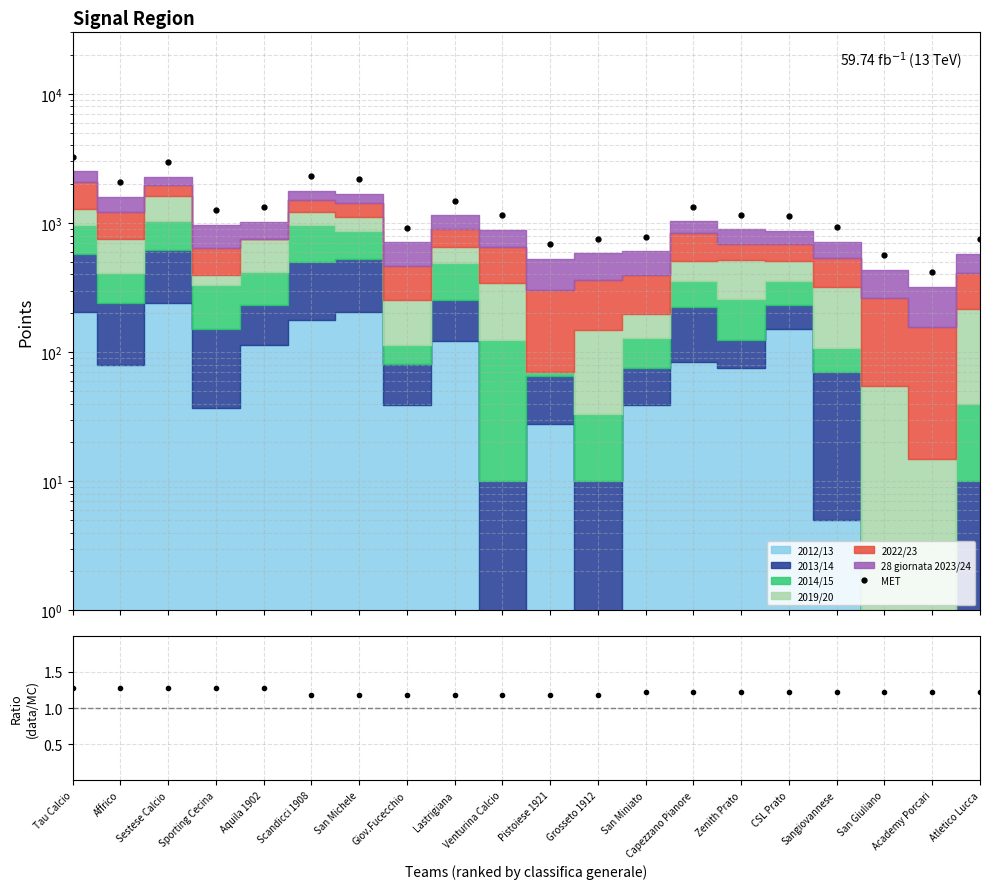

Which label corresponds to the largest value in the chart?

Tau Calcio